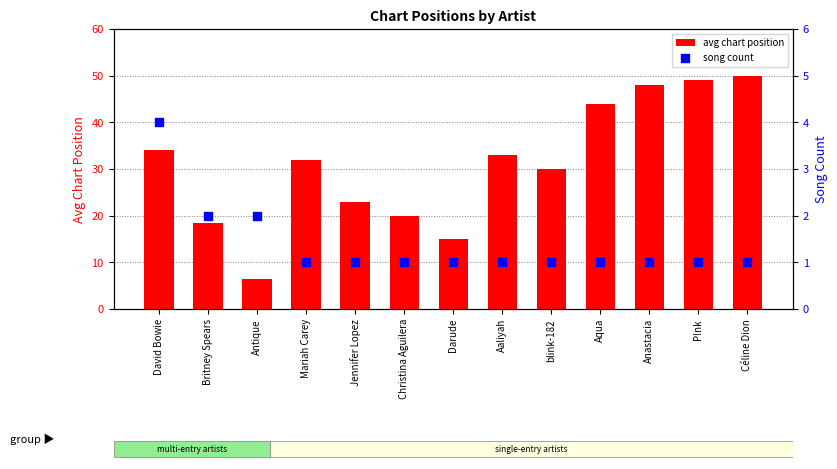

At which category is the sum across all series the highest?

Céline Dion